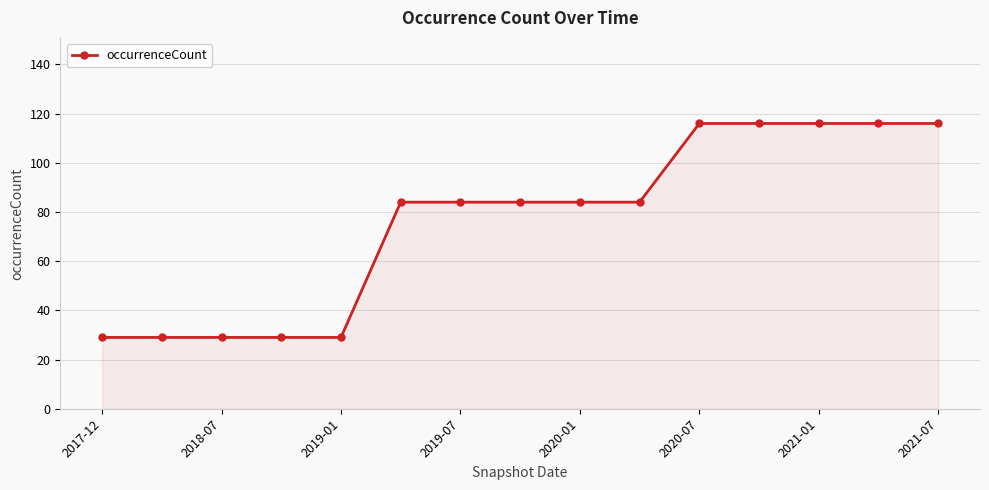

How many lines are shown in the chart?

1